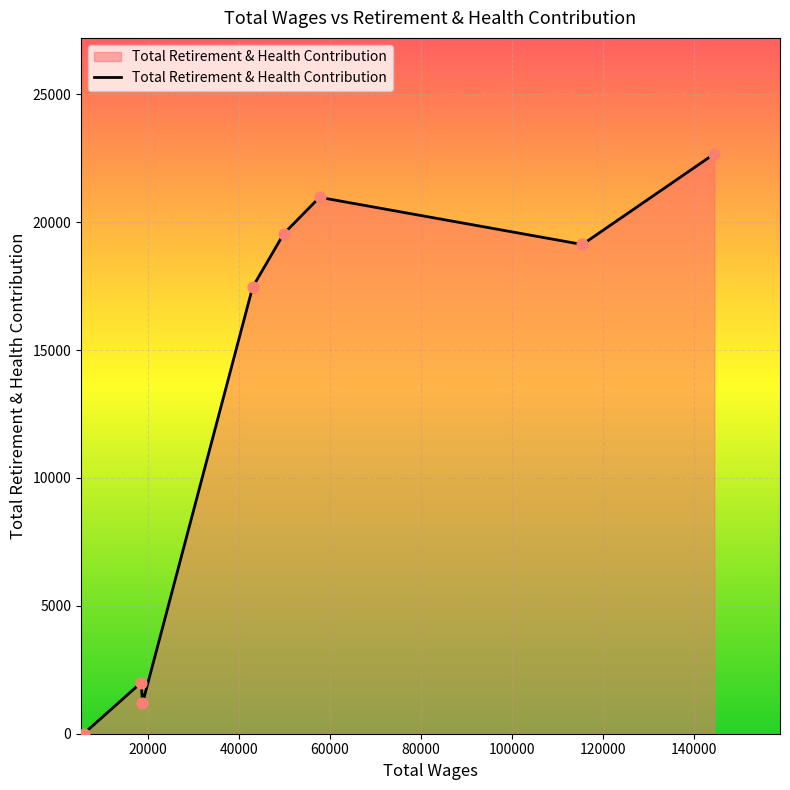

What is the difference between the second highest and second lowest values?

19791